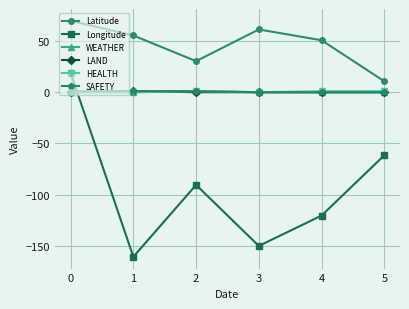

Where is the first local maximum for Latitude?

3